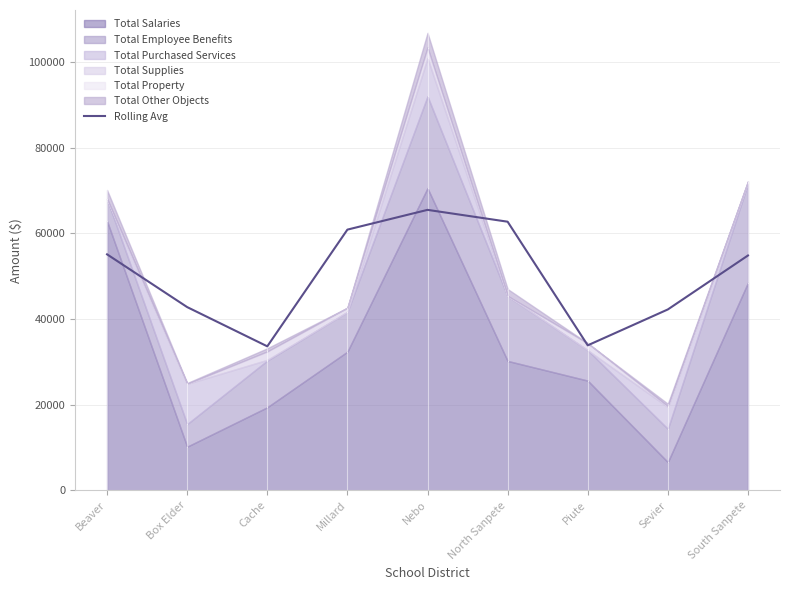

Which label corresponds to the largest value in the chart?

Nebo